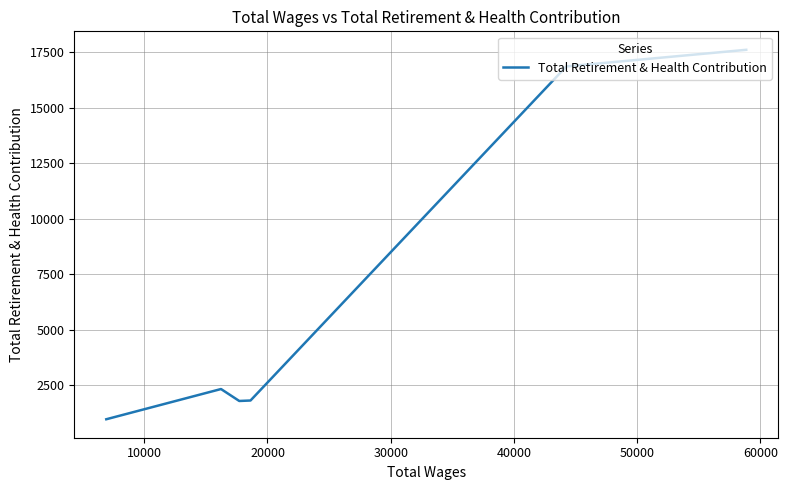

What is the difference between the maximum and minimum values?

16617